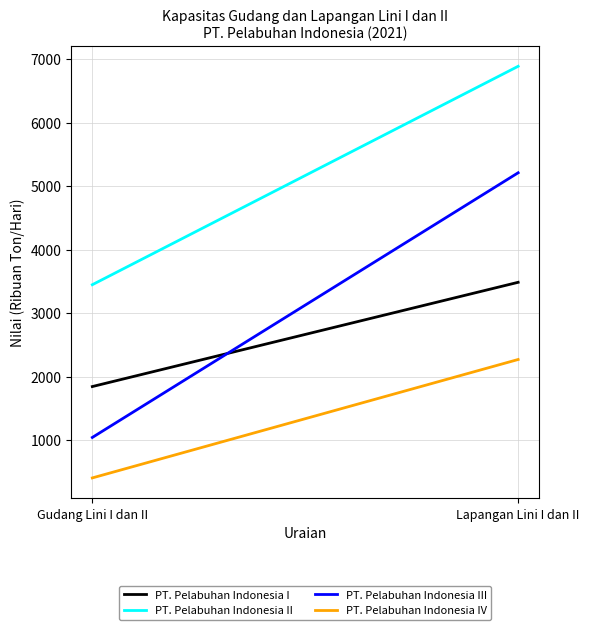

The value of PT. Pelabuhan Indonesia III at Lapangan Lini I dan II is 5210. True or false?

True